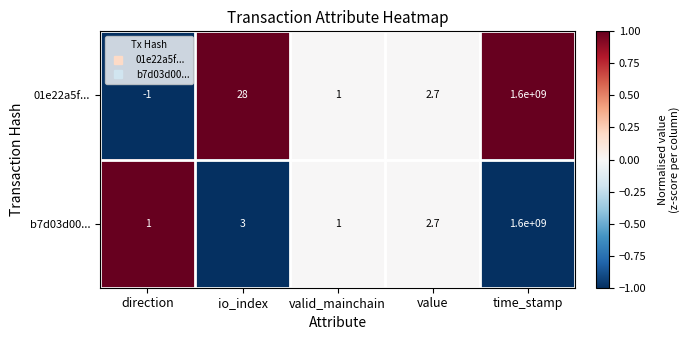

What value does the b7d03d00... series have at io_index?

3.0